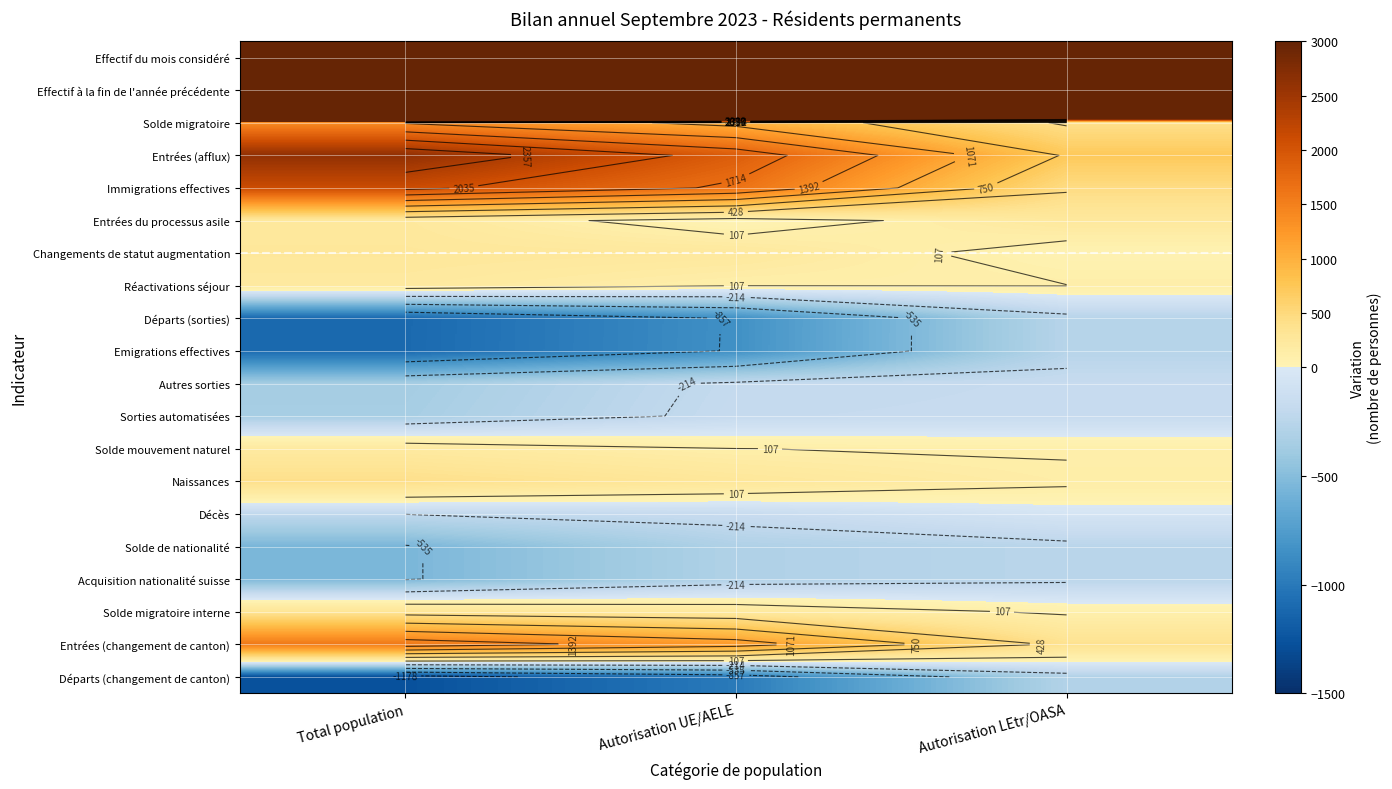

What is the difference between the maximum and minimum values in the Acquisition nationalité suisse series?

301